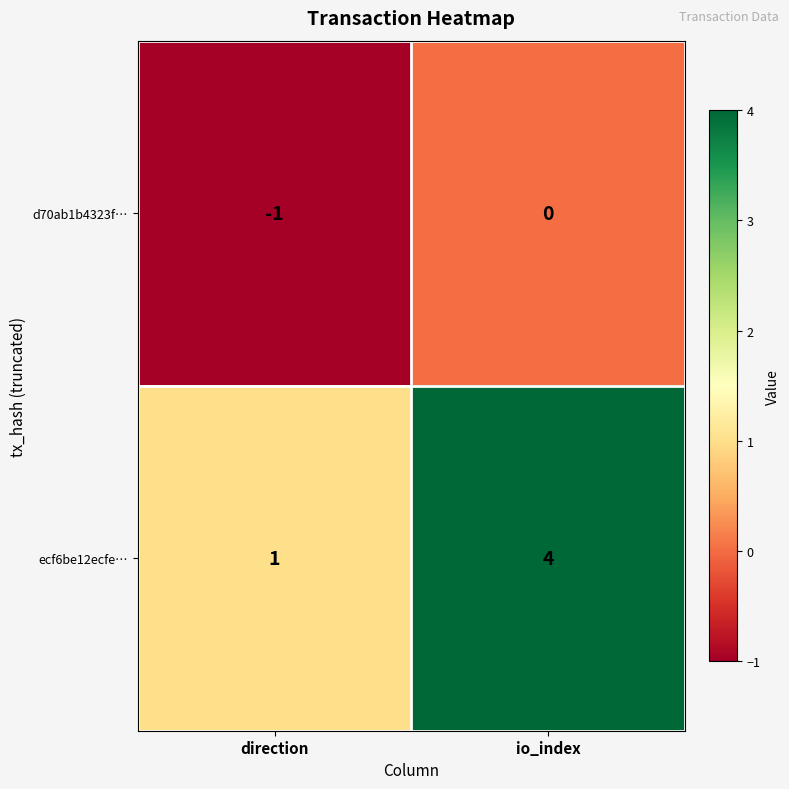

Reading left to right, extract all data points from this chart.

d70ab1b4323f…: -1	0
ecf6be12ecfe…: 1	4